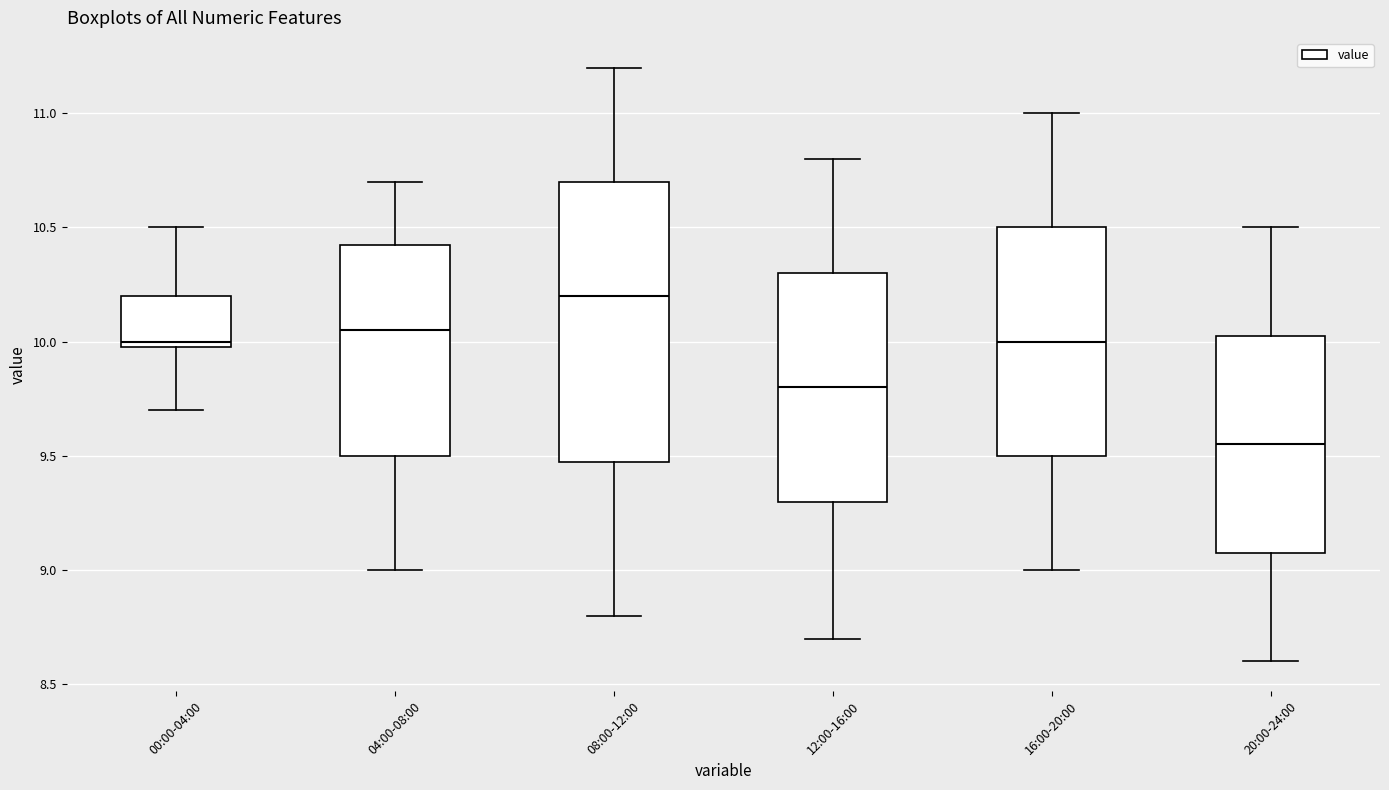

Reading left to right, read every box against the y-axis: the position of its median line, the range the box covers, and the ends of its whiskers. The values are not printed on the chart, so give them approximately, as read against the axis.

00:00-04:00: median 10.00 (just above the box's lower edge), box 10.00 to 10.20, whiskers 9.70 to 10.50
04:00-08:00: median 10.05, box 9.50 to 10.45, whiskers 9.00 to 10.70
08:00-12:00: median 10.20, box 9.50 to 10.70, whiskers 8.80 to 11.20
12:00-16:00: median 9.80, box 9.30 to 10.30, whiskers 8.70 to 10.80
16:00-20:00: median 10.00, box 9.50 to 10.50, whiskers 9.00 to 11.00
20:00-24:00: median 9.55, box 9.10 to 10.05, whiskers 8.60 to 10.50